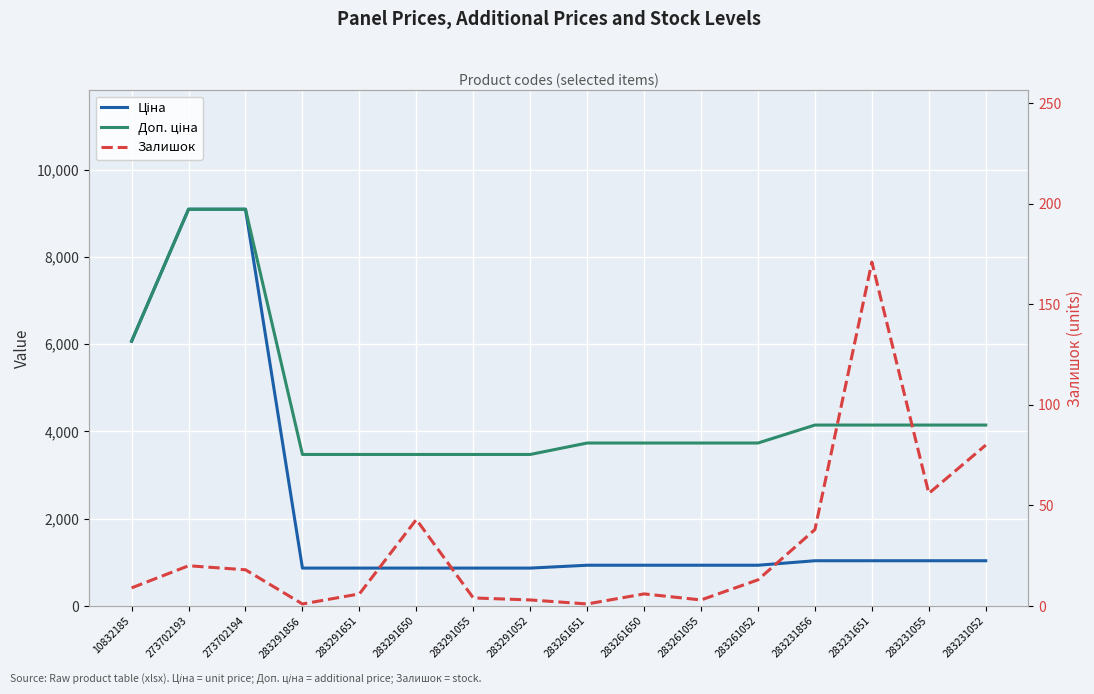

What is the difference between the Ціна values at 283261651 and 283291856?

65.5